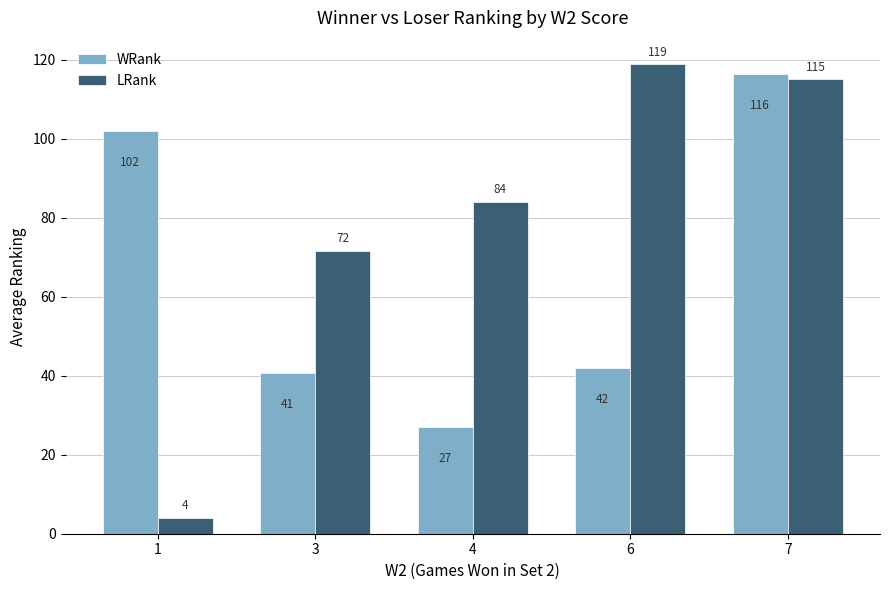

Which series has the largest range (max minus min)?

LRank